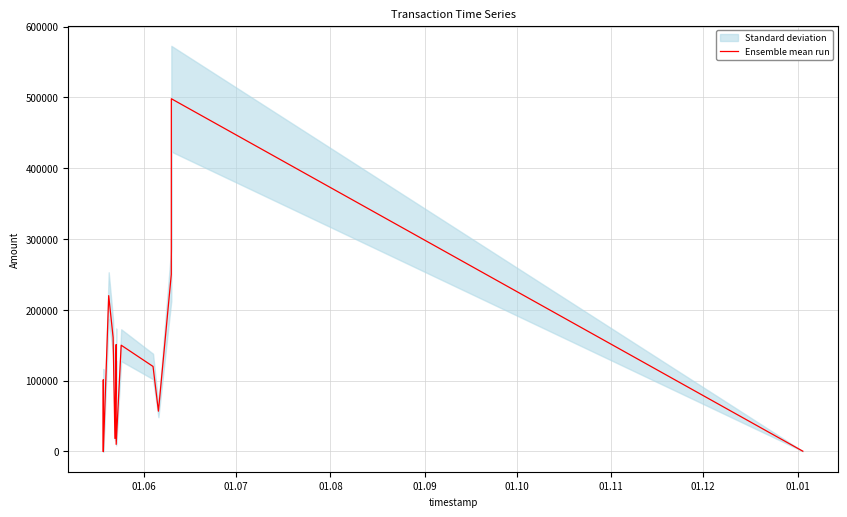

What is the difference between the maximum and minimum values?

497999.0